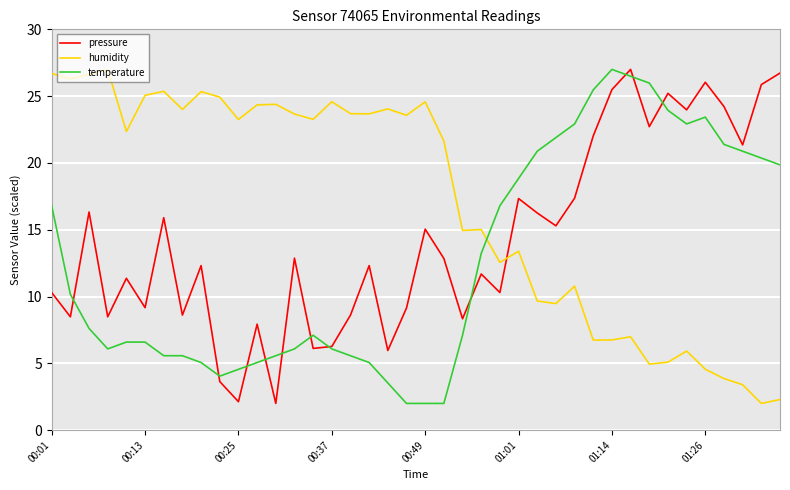

Which series ends up on top after the final intersection of humidity and temperature?

temperature